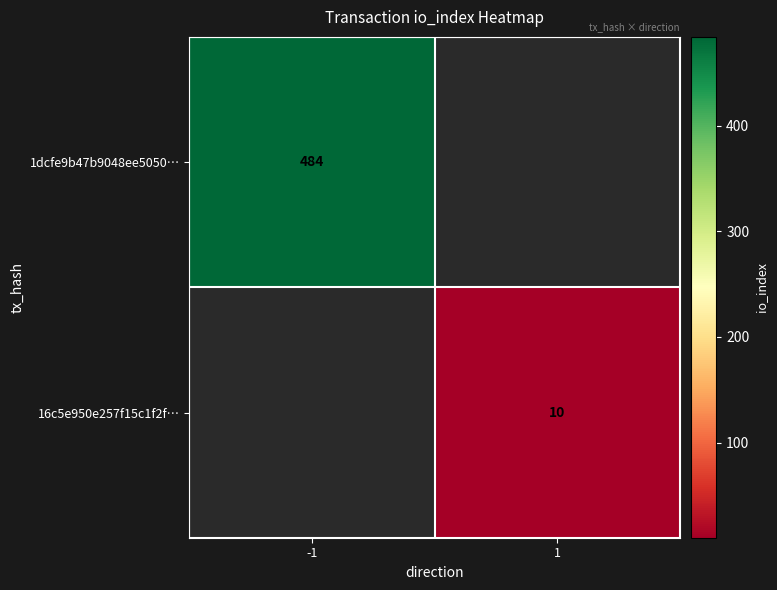

The value of 16c5e950e257f15c1f2f… at 1 is 15. True or false?

False